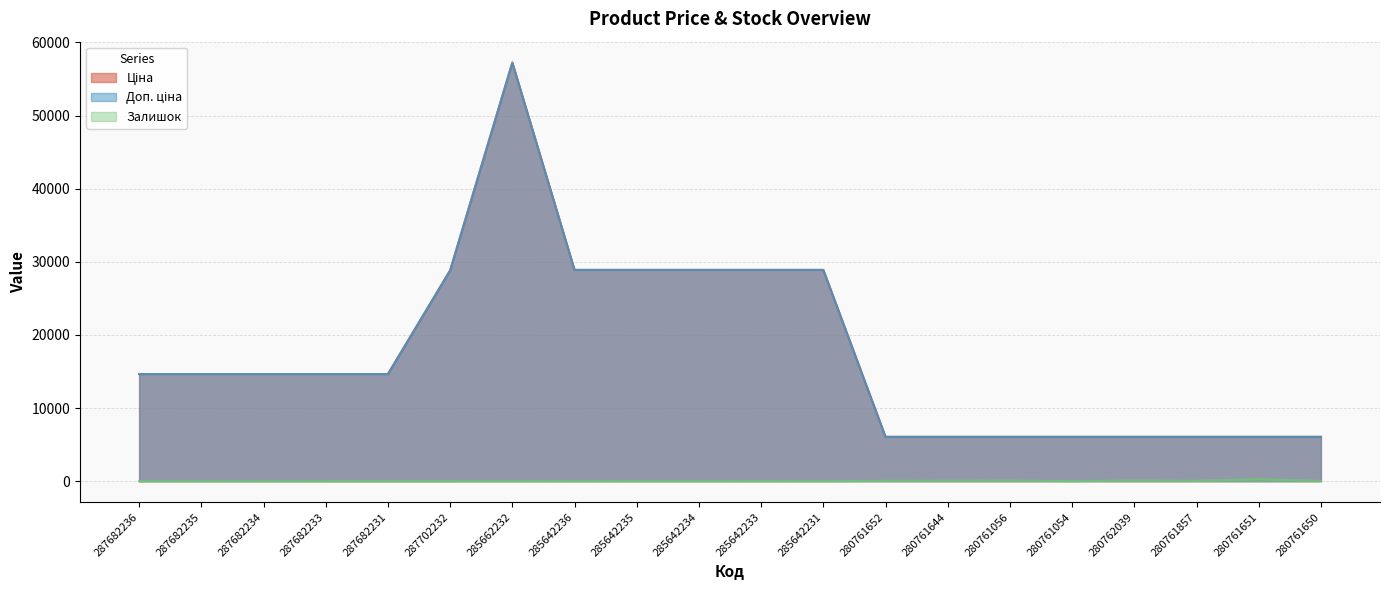

Which series has the largest range (max minus min)?

Ціна